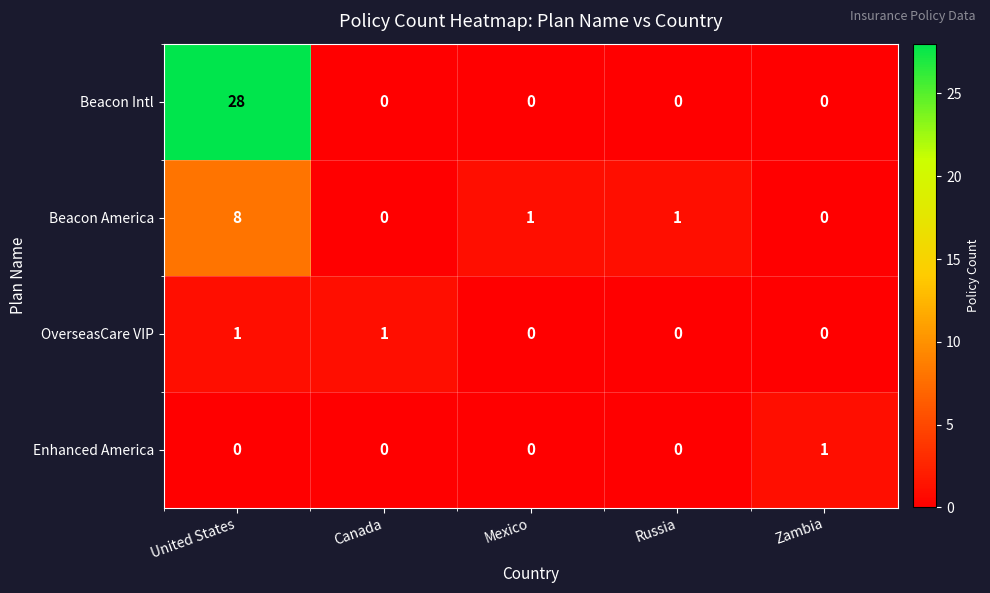

What is the sum of the Beacon America values at Russia and United States?

9